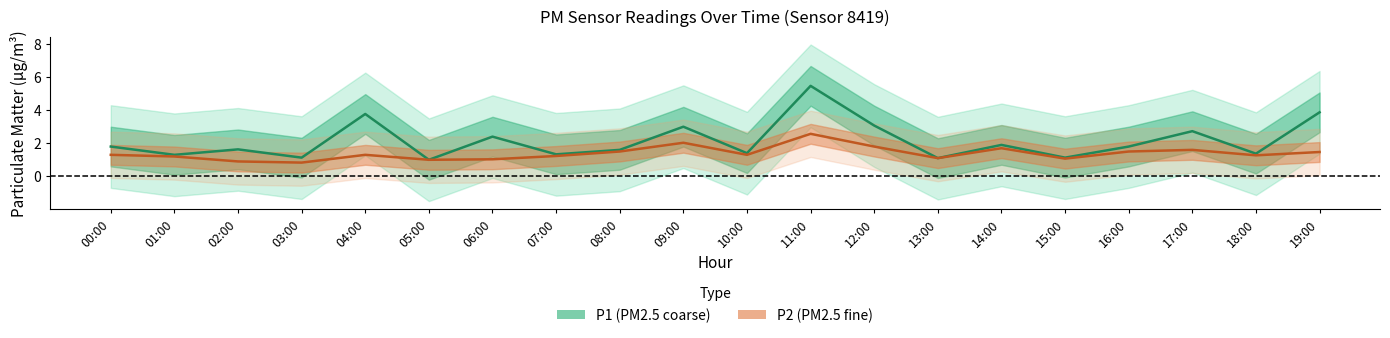

What is the value of the P2 point at the 5th from the left?

1.3